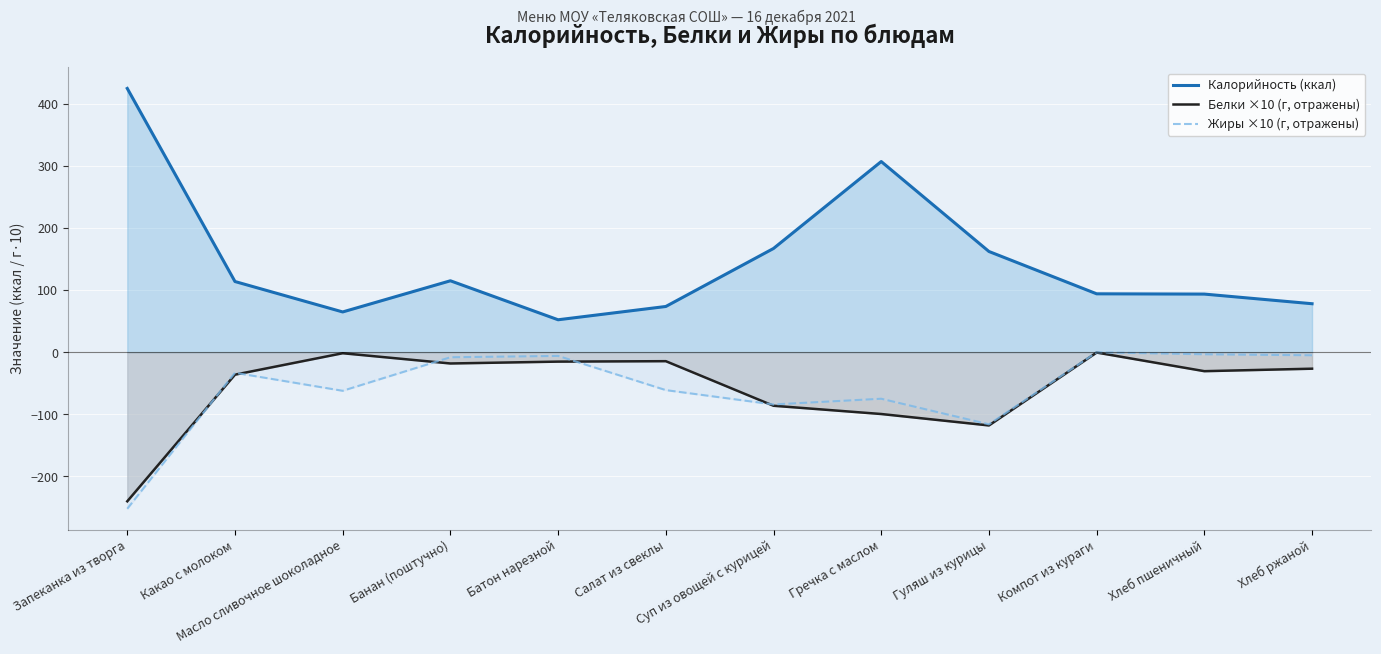

Reading left to right, what are all the values shown in this chart?

Калорийность (ккал): 425.0	114.0	65.0	115.2	52.4	73.8	167.2	307.3	162.4	94.2	93.8	78.2
Белки ×10 (г, отражены): -240.0	-36.0	-1.5	-18.0	-15.0	-14.3	-86.1	-99.4	-117.8	-0.4	-30.4	-26.4
Жиры ×10 (г, отражены): -252.0	-33.0	-62.0	-8.0	-5.8	-60.9	-84.0	-74.8	-116.0	-0.0	-3.2	-4.8